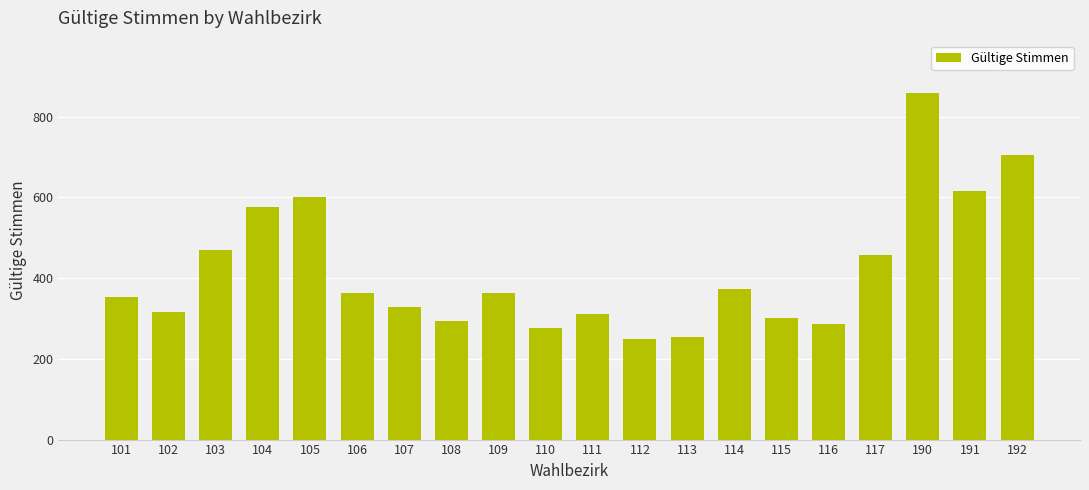

How many categories are shown in the chart?

20